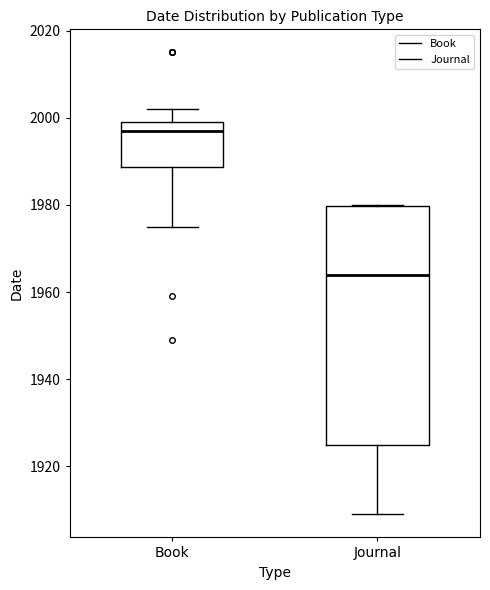

Which box has the highest median line?

Book